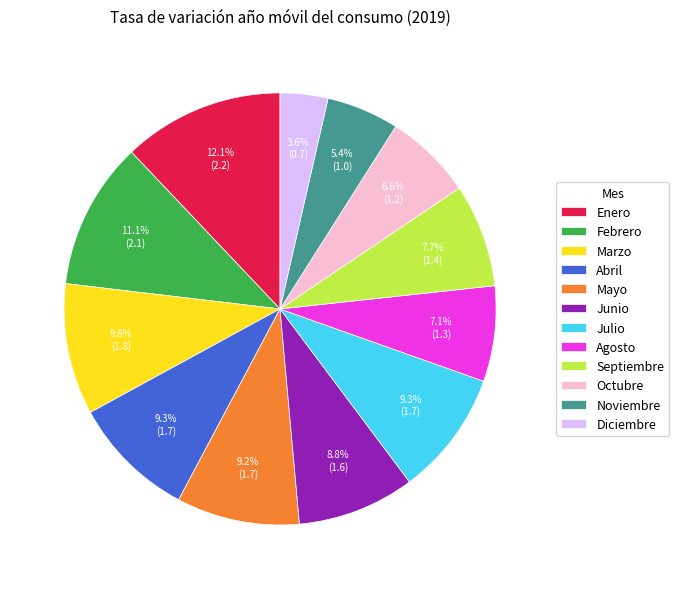

What is the smallest slice in the pie chart?

Diciembre